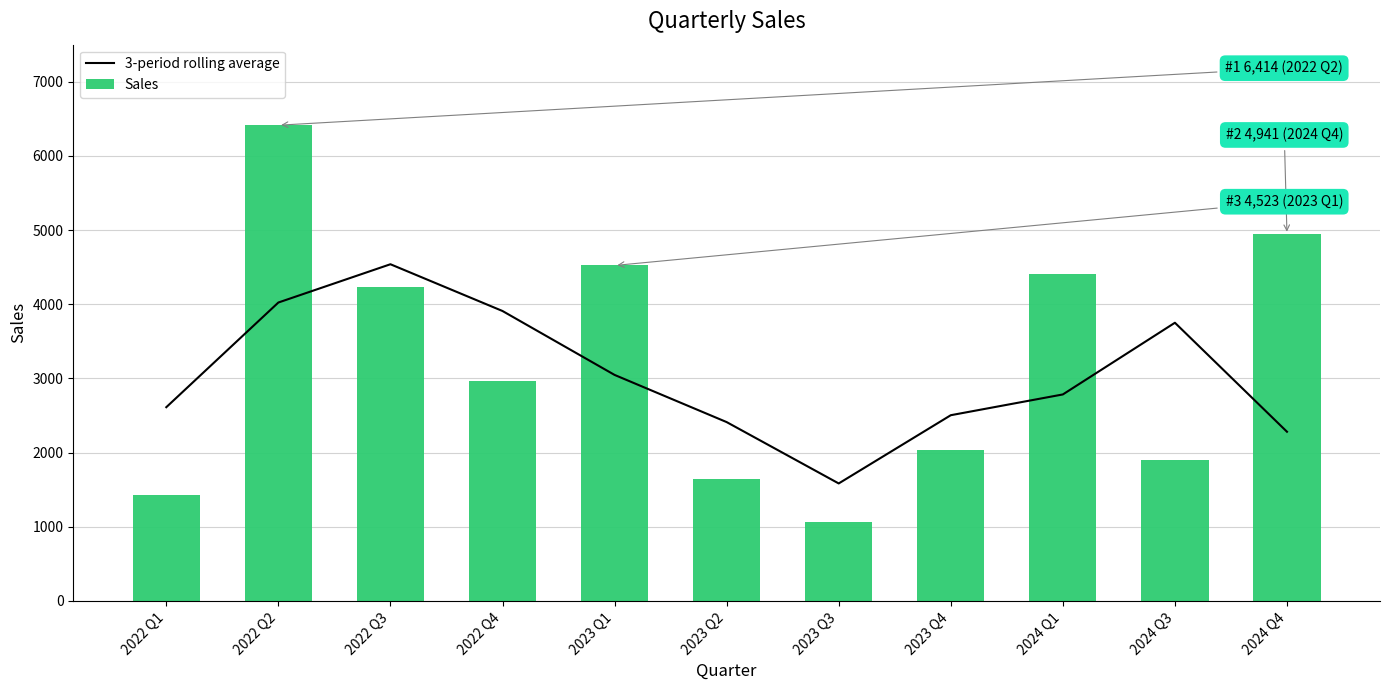

What is the label of the 9th bar from the right?

2022 Q3